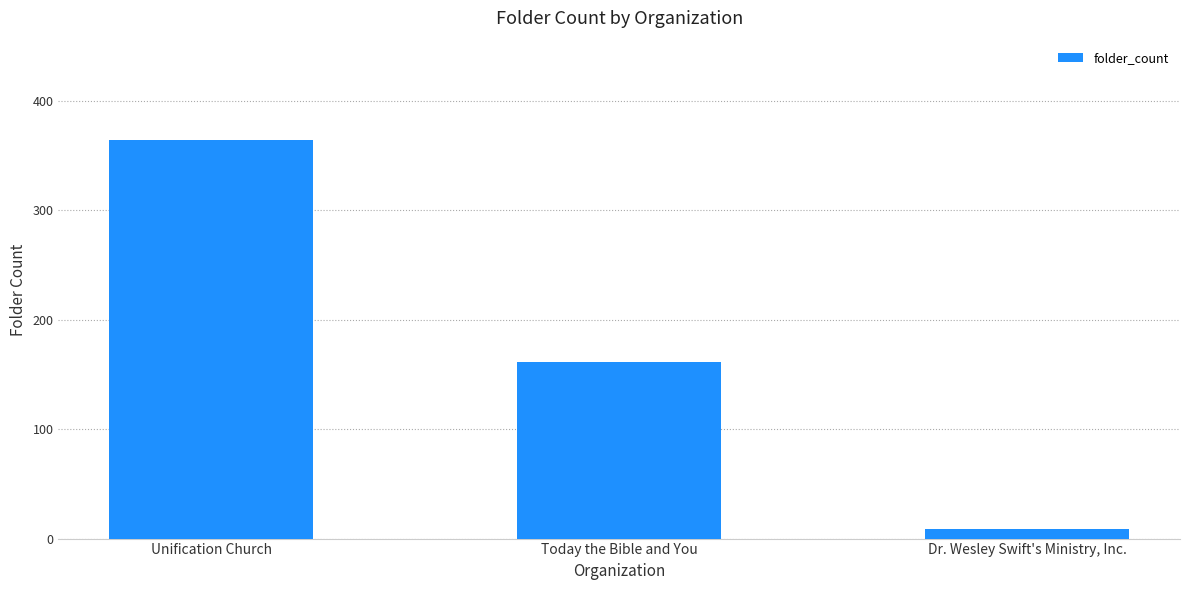

List the labels in order of value, largest first.

Unification Church, Today the Bible and You, Dr. Wesley Swift's Ministry, Inc.